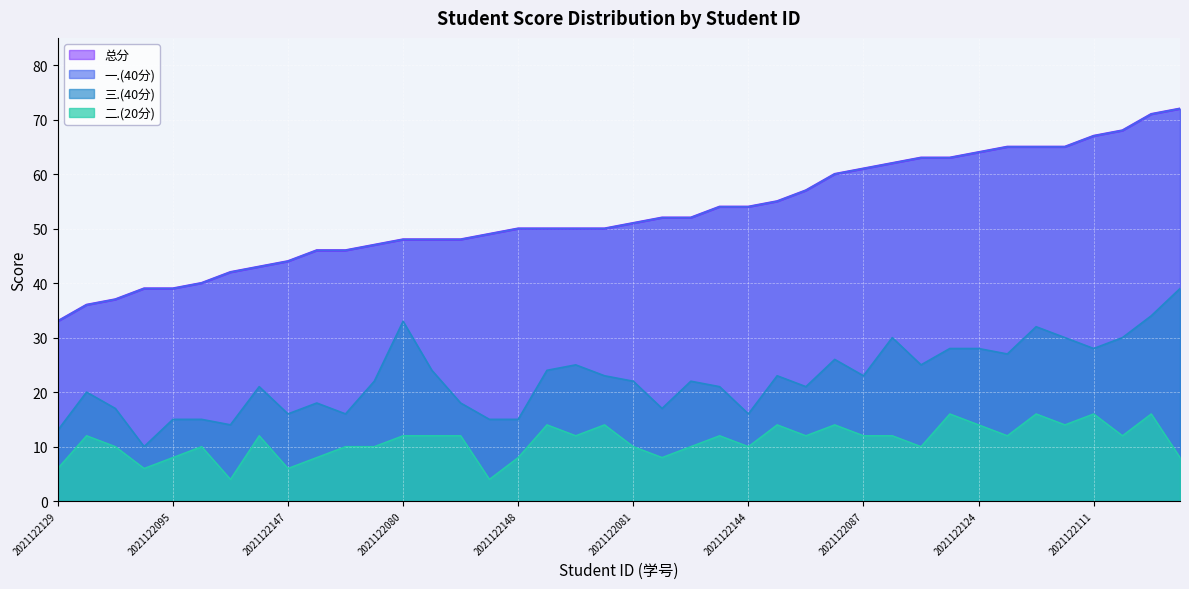

Count the number of categories in the chart.

40